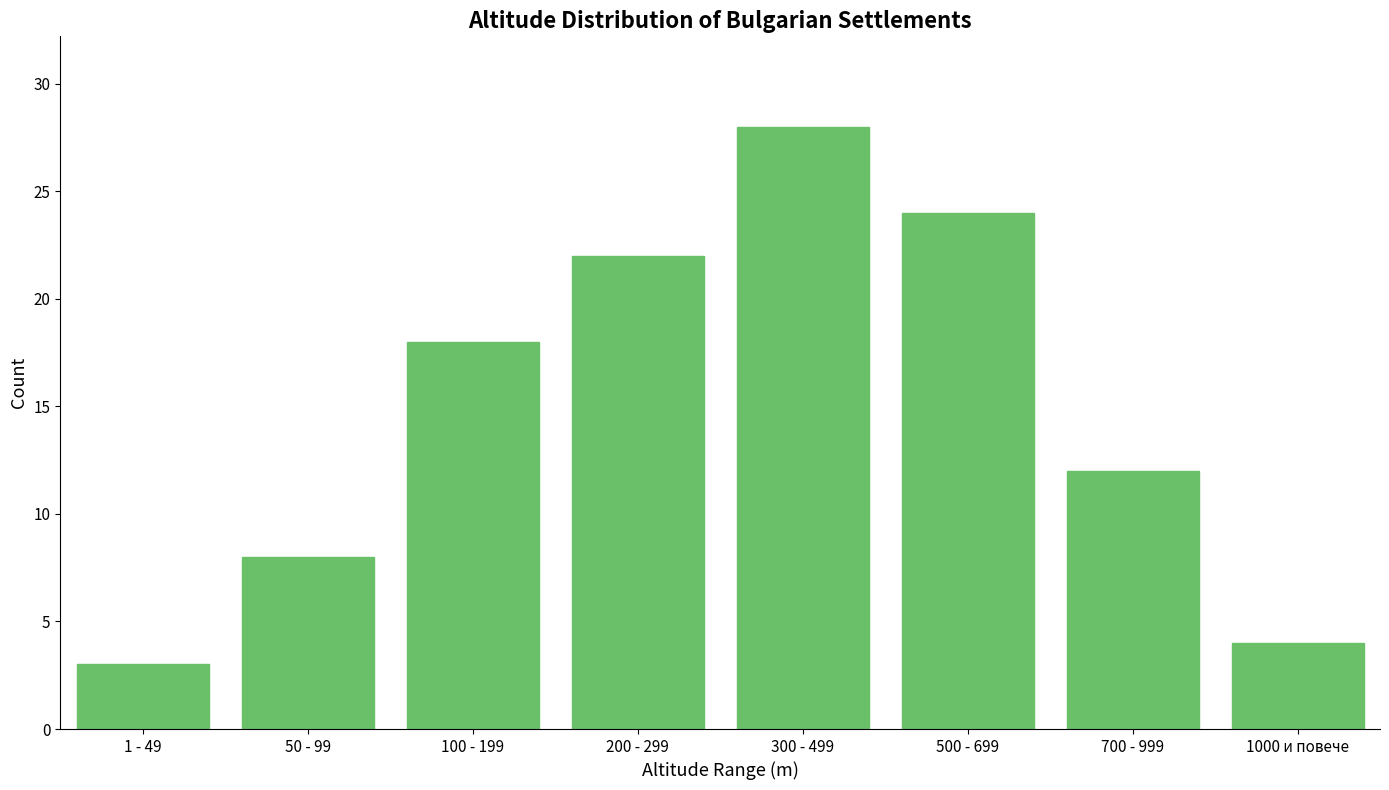

Reading left to right, transcribe all the data shown in this chart.

3	8	18	22	28	24	12	4